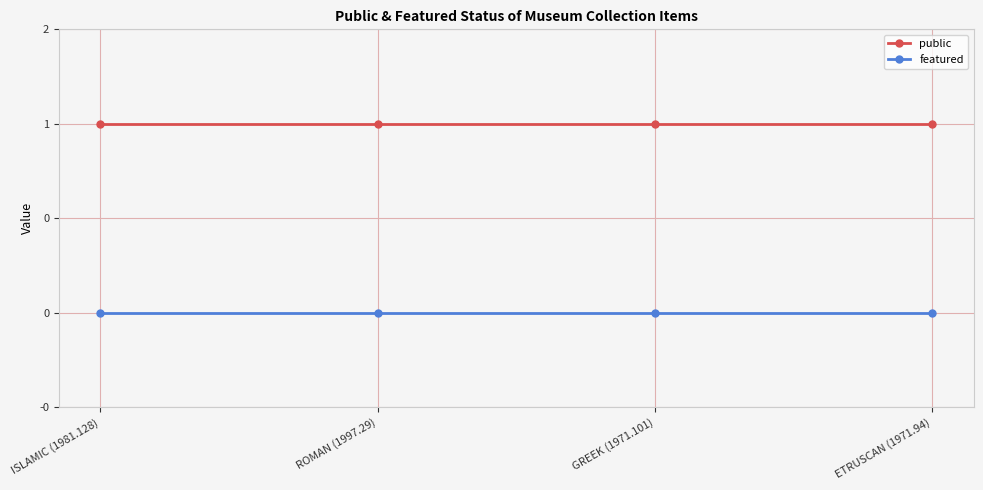

Reading right to left, extract all data points from this chart.

public: 1	1	1	1
featured: 0	0	0	0